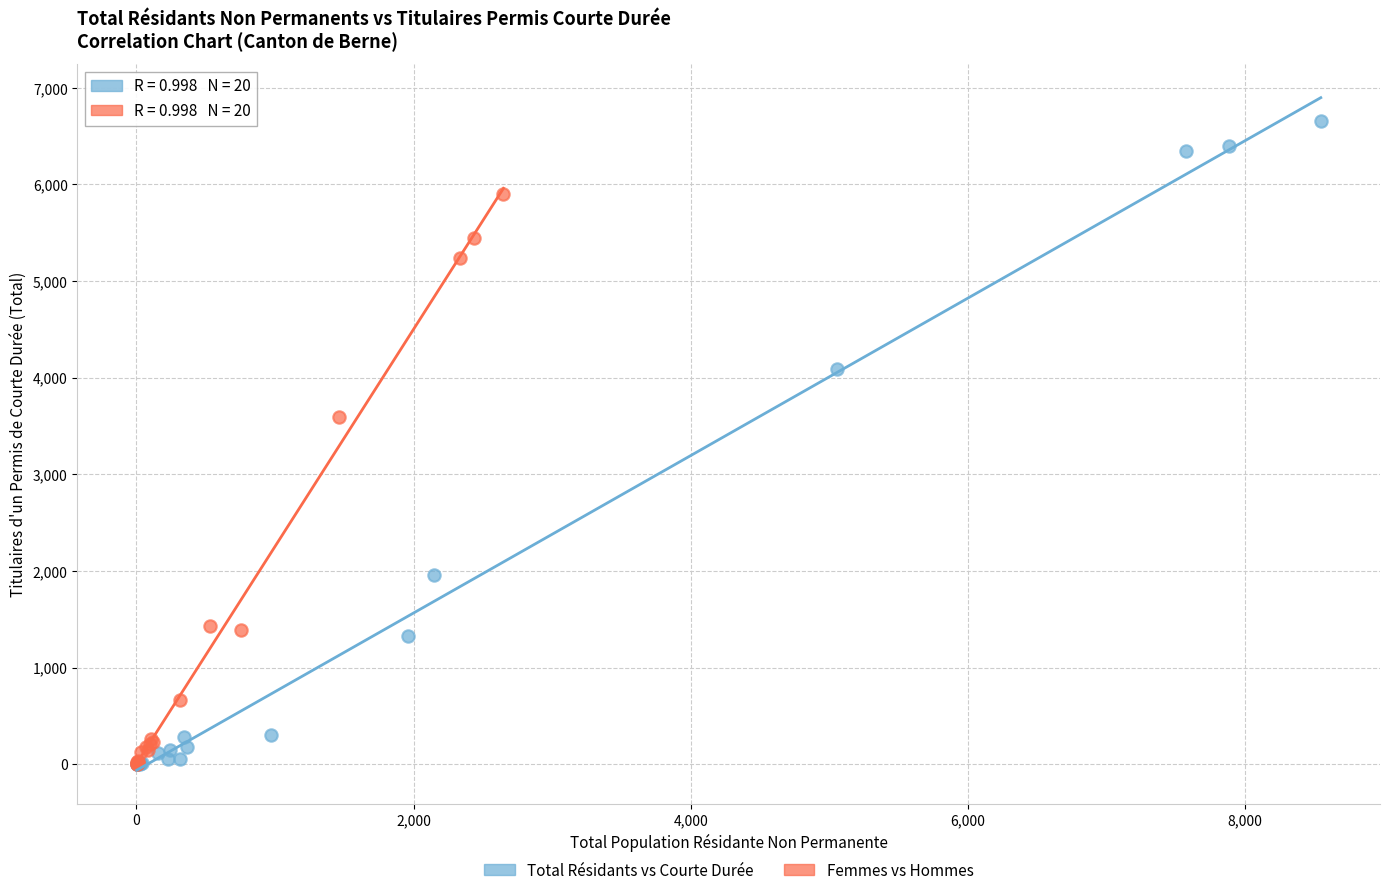

What are all the series names shown in the legend?

Total Résidants vs Courte Durée, Femmes vs Hommes